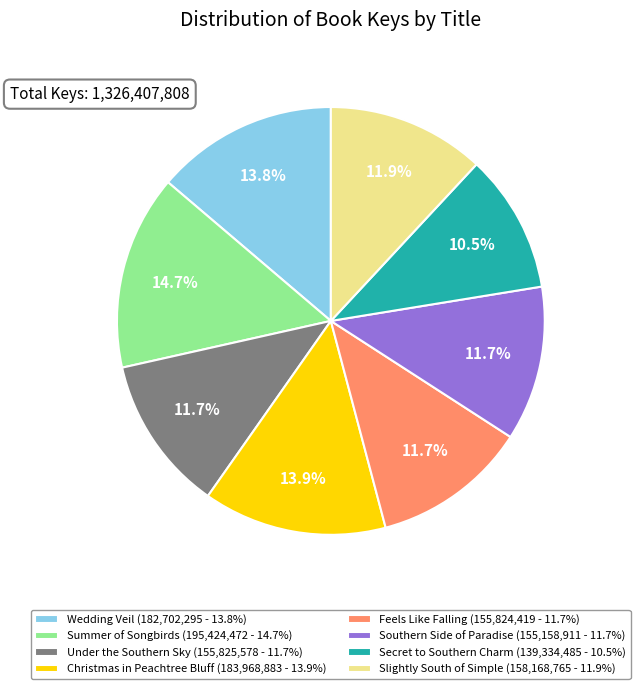

True or false: Feels Like Falling accounts for 12% of the total.

True